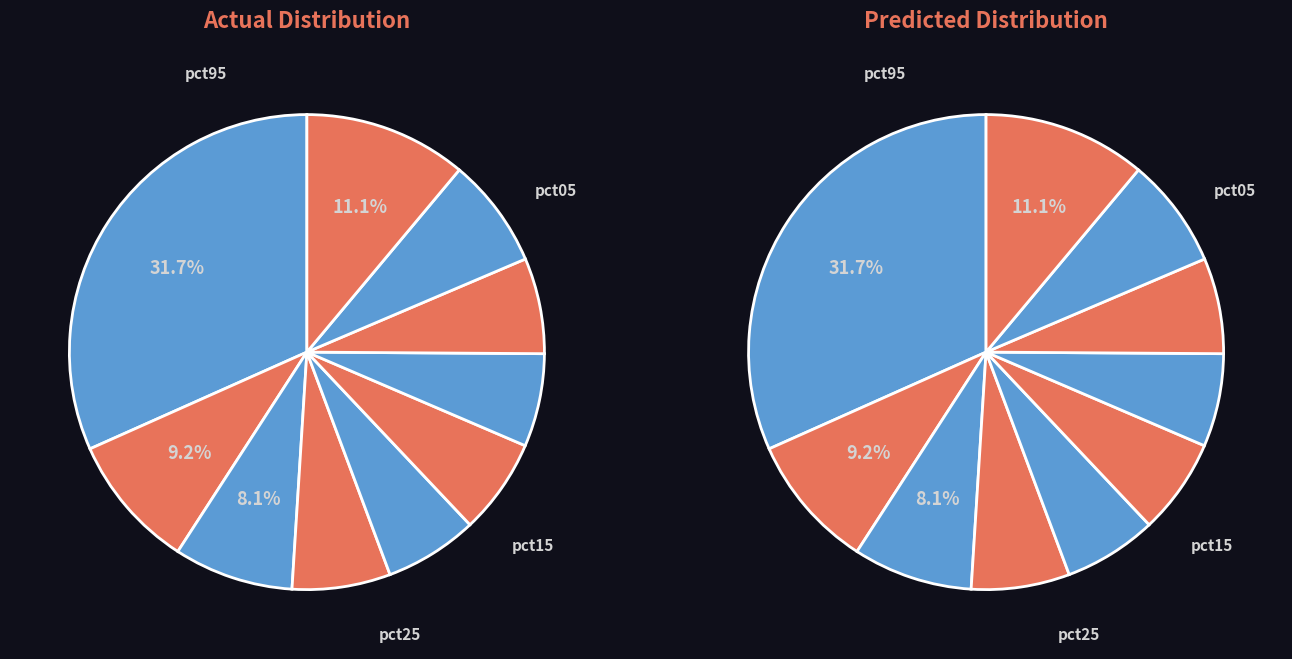

How much of the chart is everything except pct85?

92.5%